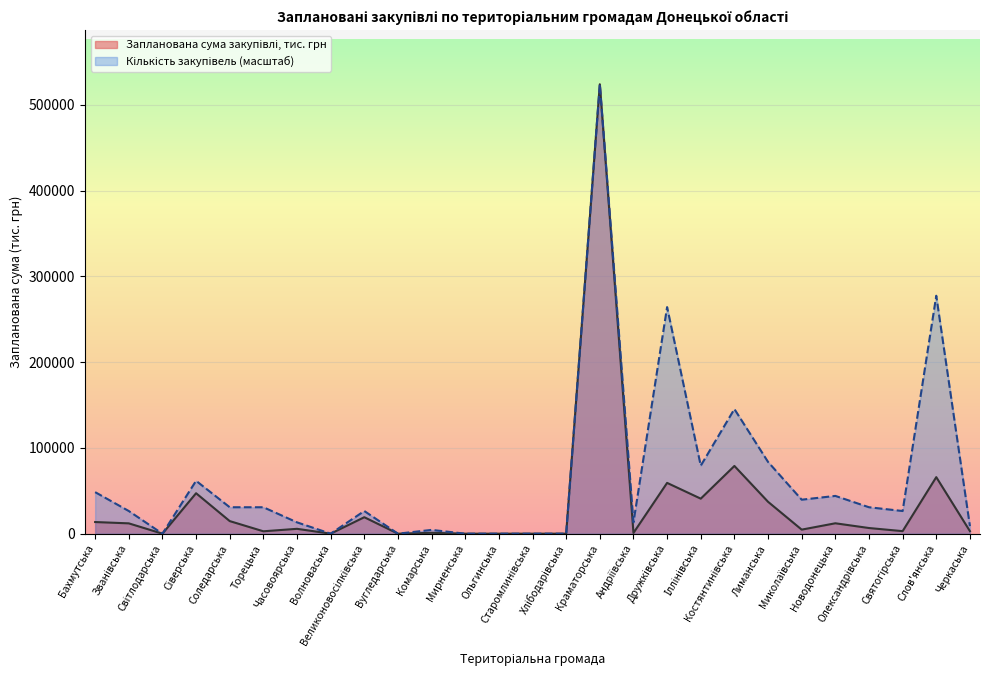

How many data points does each series have?

27